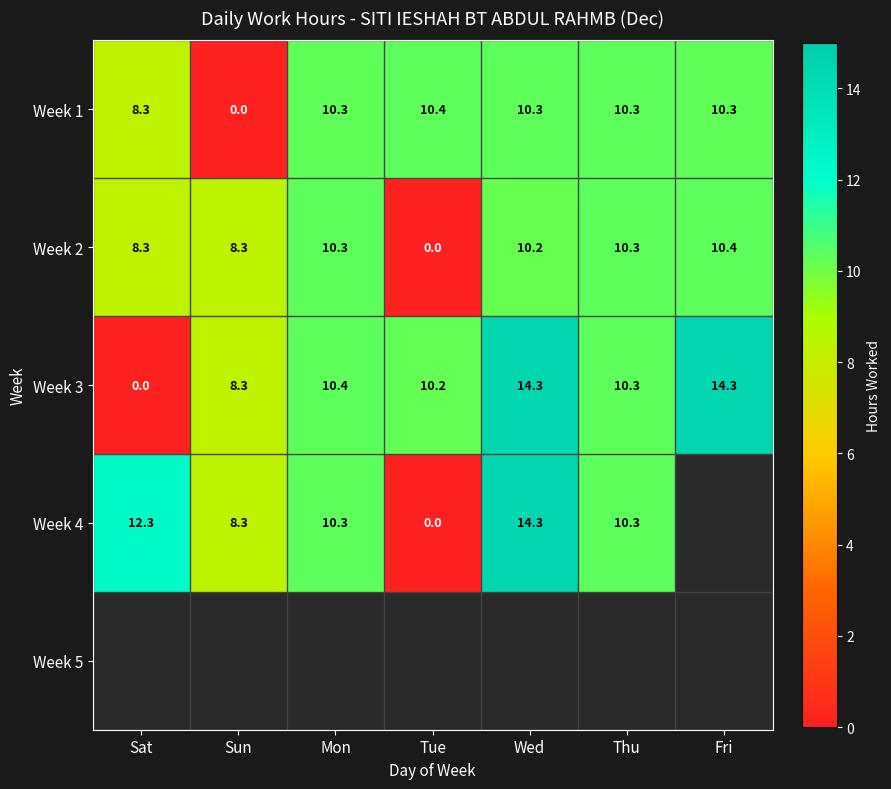

At which category does the chart reach its minimum across all series?

Sun